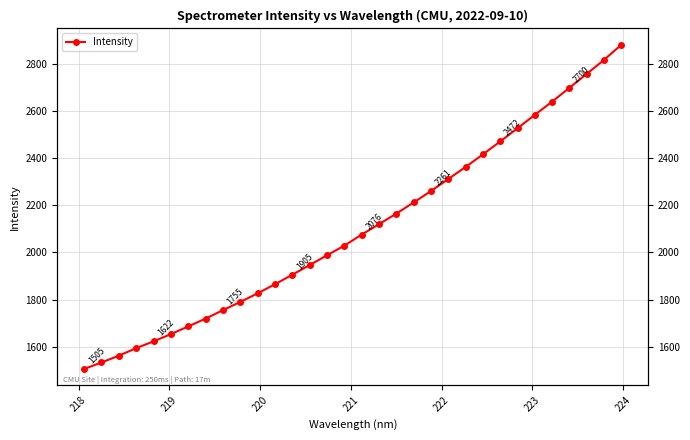

True or false: the data shows 837.5 at 221.

False